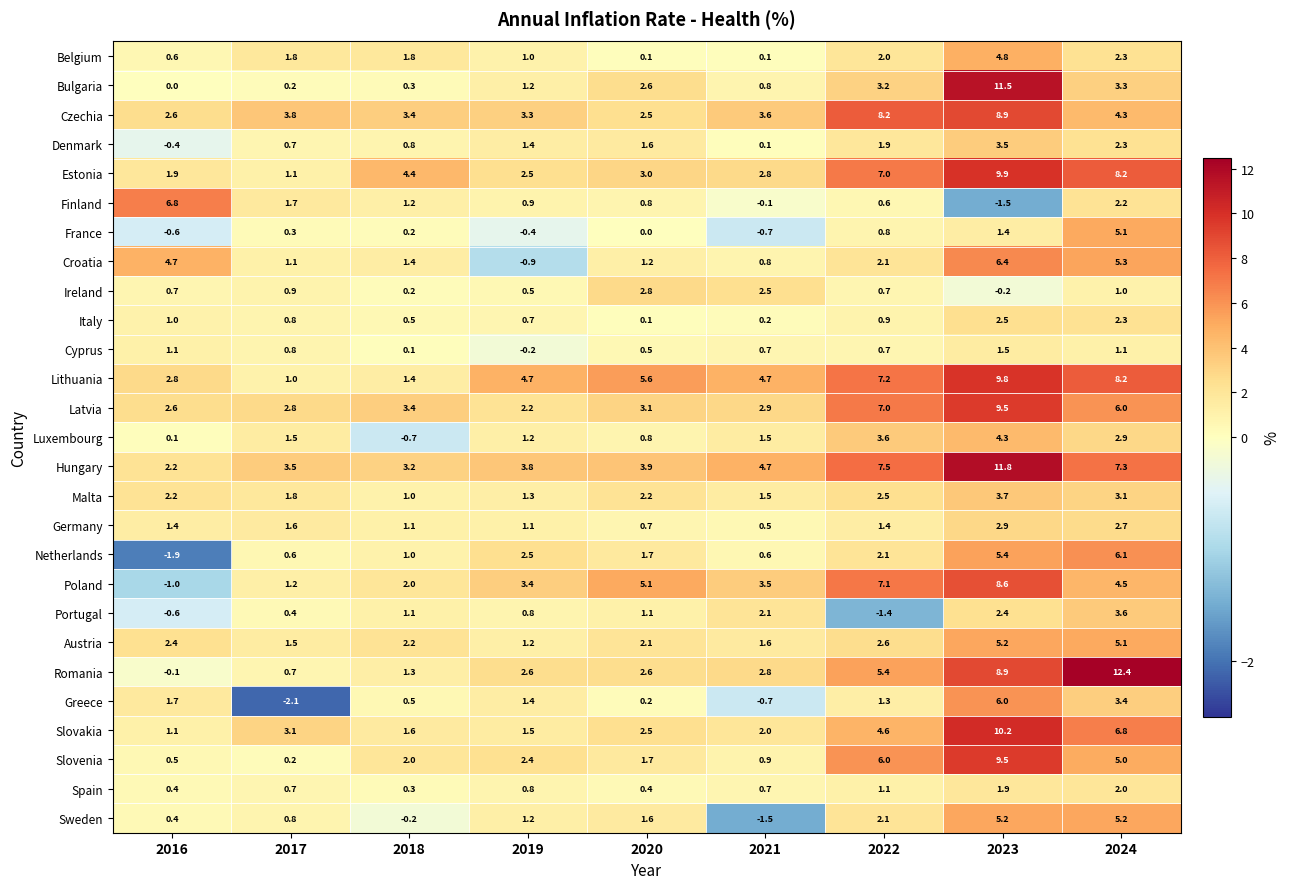

Which category has the lowest value across all series?

2017